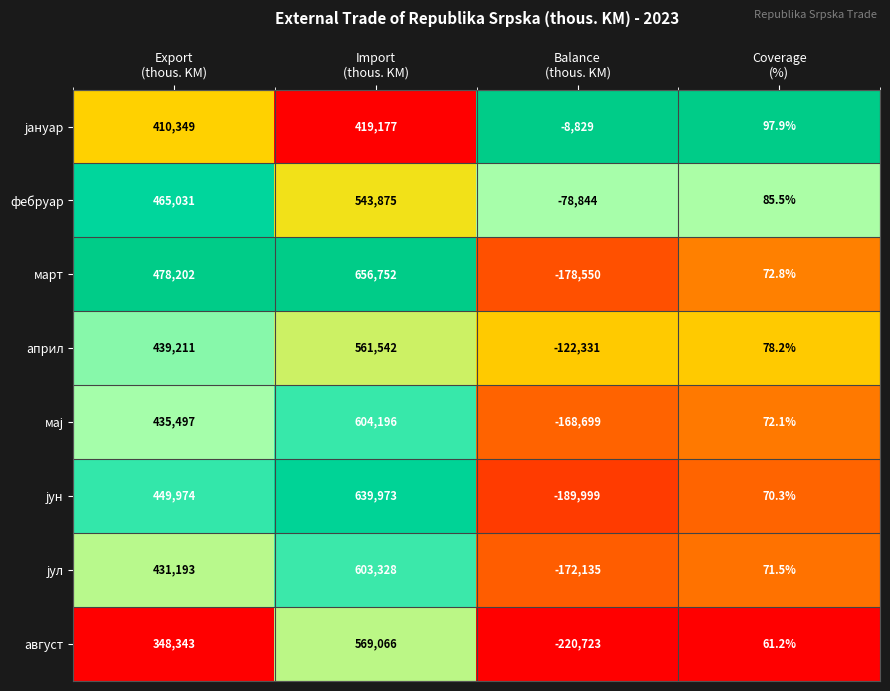

Which series has the largest total across all categories?

март